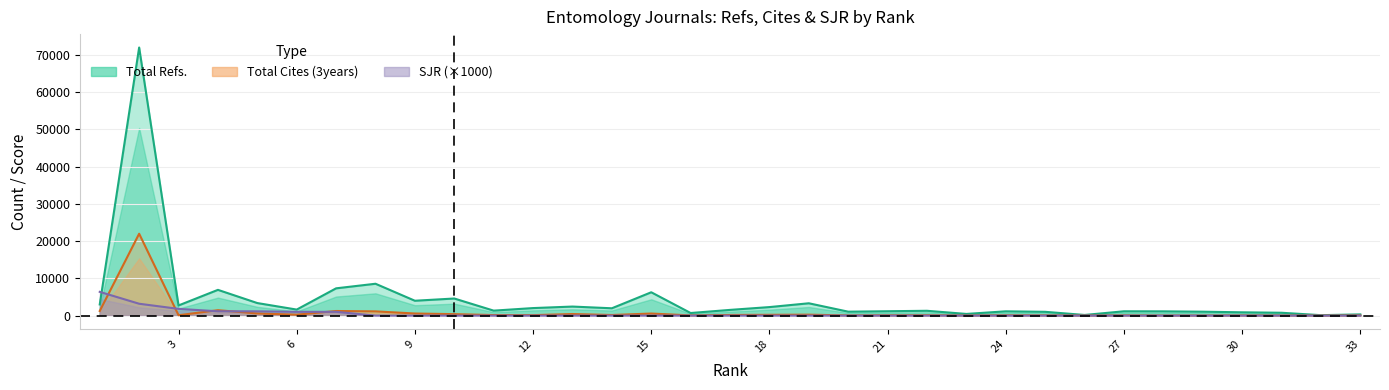

Reading left to right, what are all the values shown in this chart?

Total Refs.: 33=329	32=123	31=771	30=891	29=1056	28=1150	27=1165	26=179	25=1022	24=1156	23=456	22=1298	21=1178	20=1060	19=3314	18=2292	17=1538	16=701	15=6269	14=1972	13=2433	12=2026	11=1339	10=4594	9=3994	8=8554	7=7325	6=1623	5=3373	4=6916	3=2731	2=71940	1=3001
Total Cites (3years): 33=50	32=15	31=28	30=42	29=20	28=19	27=62	26=18	25=64	24=83	23=24	22=98	21=82	20=49	19=258	18=219	17=180	16=57	15=563	14=166	13=432	12=131	11=152	10=397	9=569	8=1145	7=1242	6=254	5=587	4=1457	3=106	2=21975	1=1243
SJR: 33=0	32=0	31=0	30=0	29=0	28=0	27=0	26=0	25=0	24=0	23=0	22=0	21=0	20=0	19=0	18=0	17=0	16=0	15=0	14=0	13=0	12=0	11=0	10=0	9=0	8=0	7=1016	6=1022	5=1153	4=1165	3=1813	2=3190	1=6376